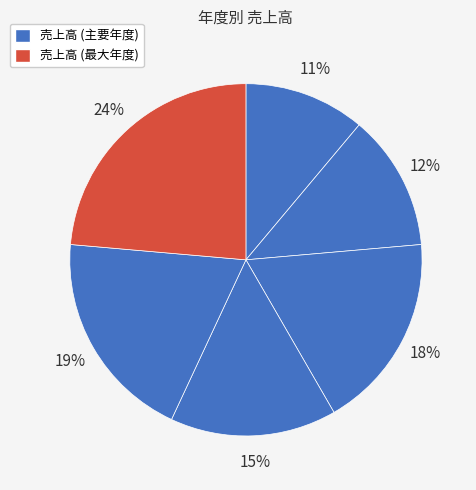

How many slices are in this pie chart?

6